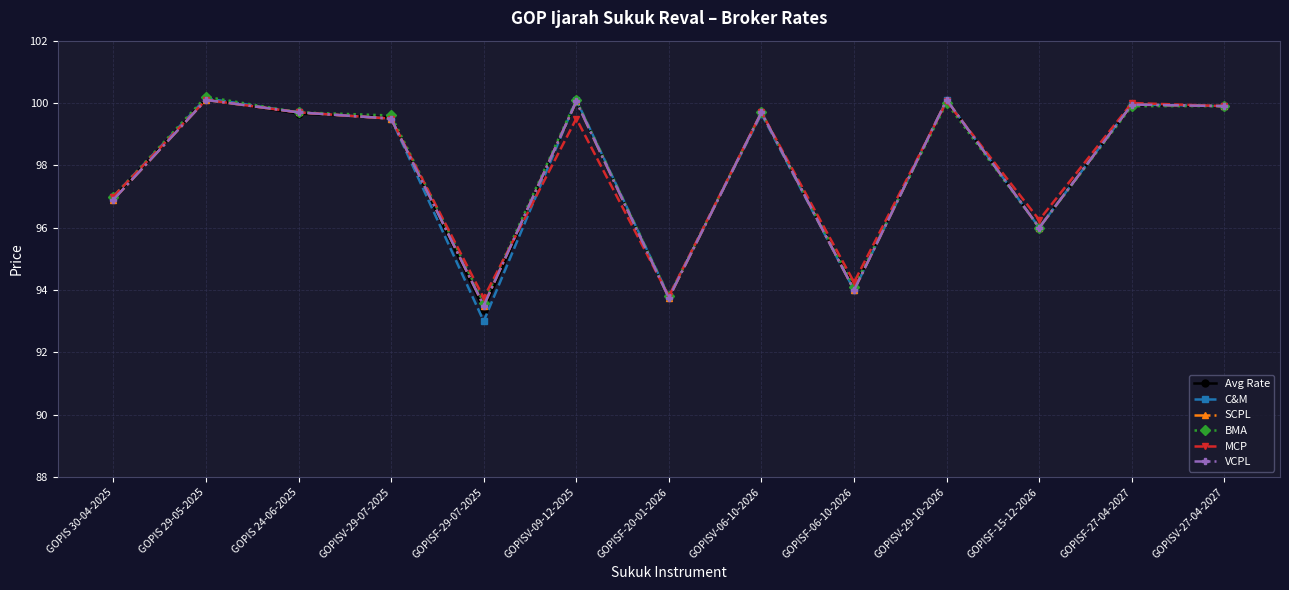

Reading left to right, transcribe all the data shown in this chart.

Avg Rate: 97.0	100.1	99.7	99.5	93.4	100.0	93.8	99.7	94.1	100.1	96.0	99.9	99.9
C&M: 97.0	100.2	99.7	99.5	93.0	100.1	93.8	99.7	94.0	100.1	96.0	100.0	99.9
SCPL: 96.9	100.1	99.7	99.5	93.5	100.0	93.8	99.7	94.0	100.1	96.0	100.0	99.9
BMA: 97.0	100.2	99.7	99.6	93.6	100.1	93.8	99.7	94.1	100.0	96.0	99.9	99.9
MCP: 97.0	100.1	99.7	99.5	93.8	99.5	93.8	99.7	94.2	100.0	96.2	100.0	99.9
VCPL: 96.9	100.1	99.7	99.5	93.5	100.0	93.8	99.7	94.0	100.1	96.0	100.0	99.9